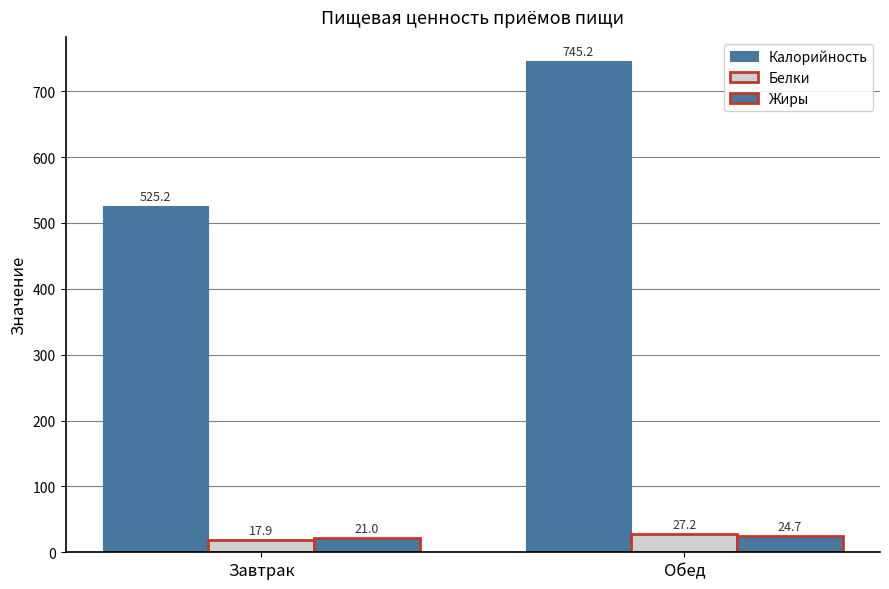

Reading left to right, what are all the values shown in this chart?

Калорийность: 525.2	745.2
Белки: 17.9	27.2
Жиры: 21.0	24.7